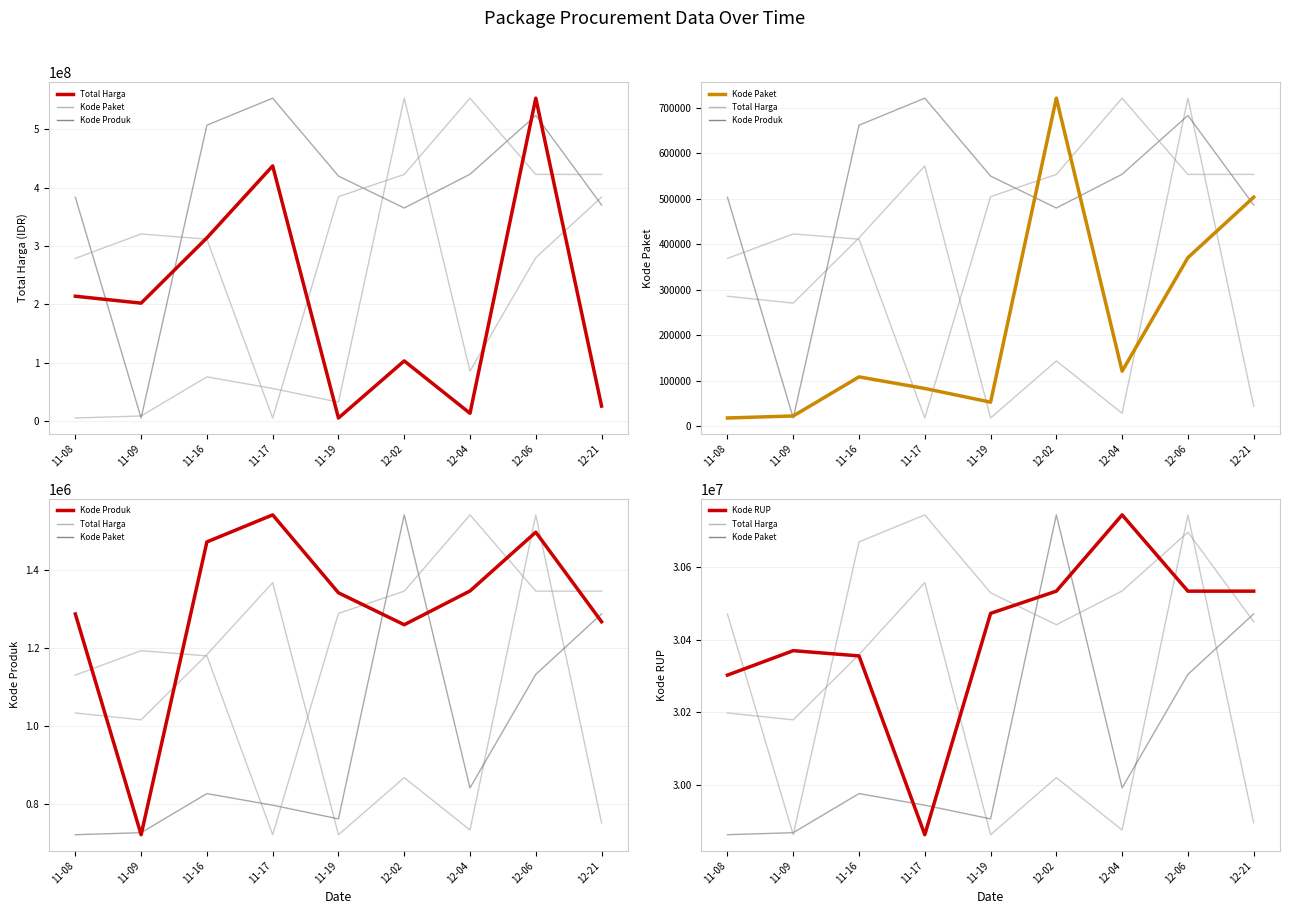

How many times do Kode Paket and Kode RUP cross each other?

4